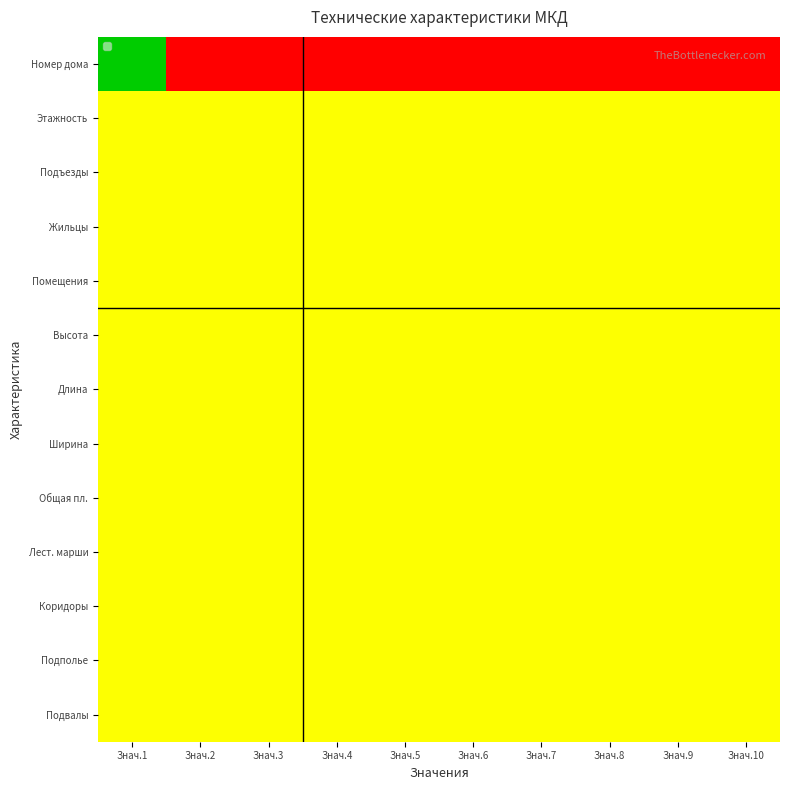

What is the total value across all series at Знач.7?

6.0